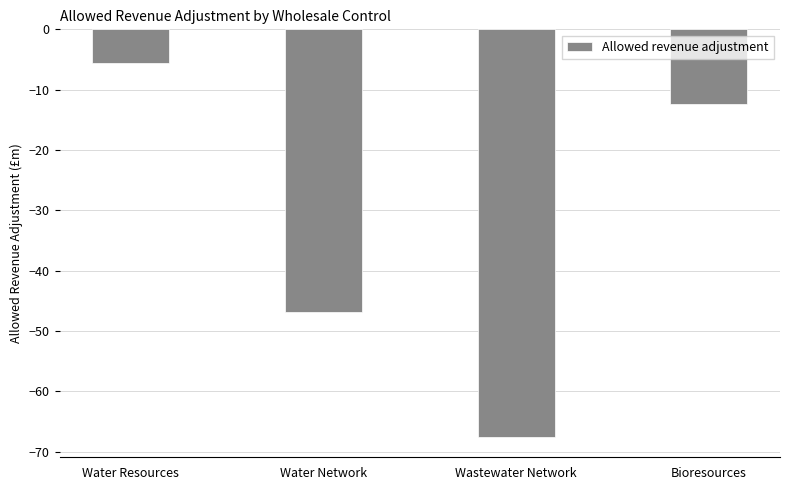

Reading left to right, what are all the values shown in this chart?

-5.6	-46.9	-67.6	-12.4